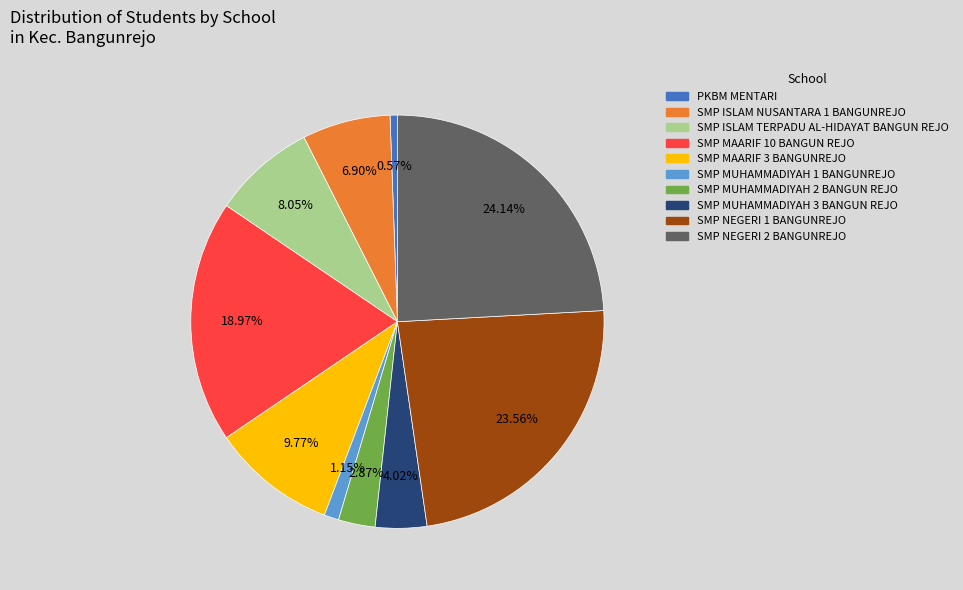

To the nearest percent, what portion does SMP MUHAMMADIYAH 3 BANGUN REJO represent?

4%